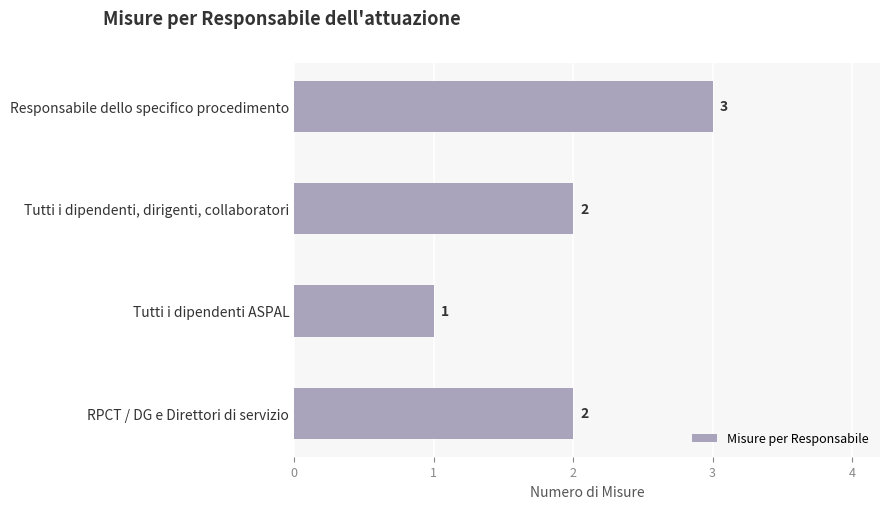

How many distinct data groups are displayed?

1